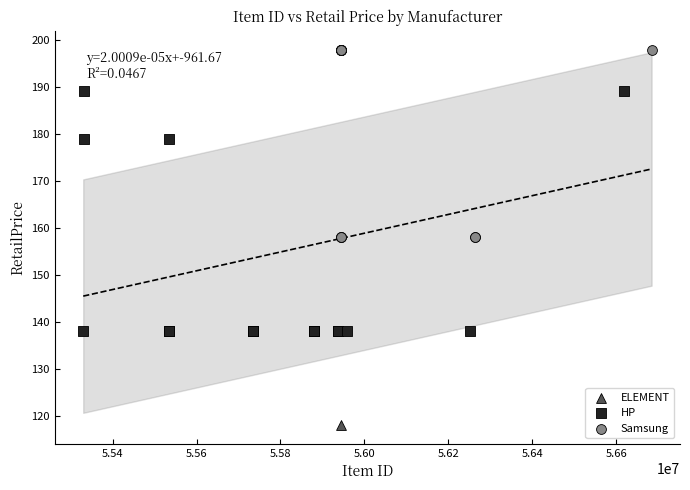

Which series contains the lowest Y value?

ELEMENT